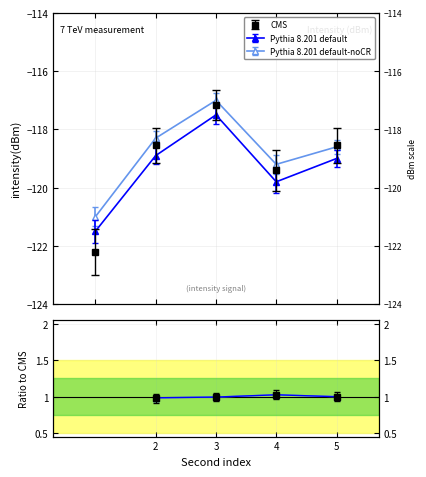

Is it true that Pythia 8.201 default equals 1.0 at 4?

True